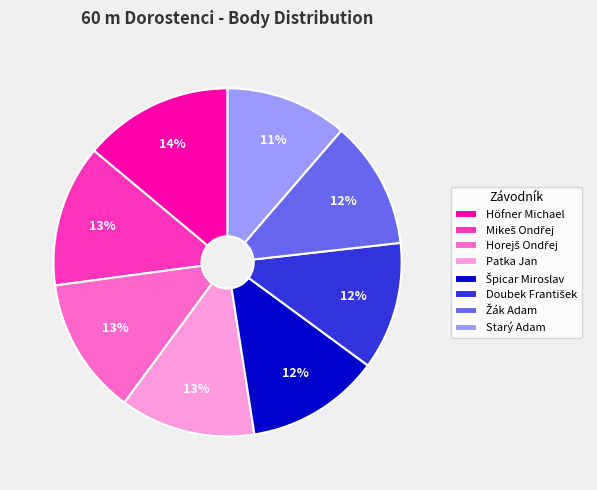

Is it true that Starý Adam is 1% of the pie?

False